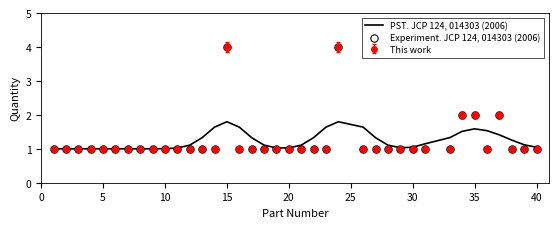

What is the maximum value shown in the chart?

4.0